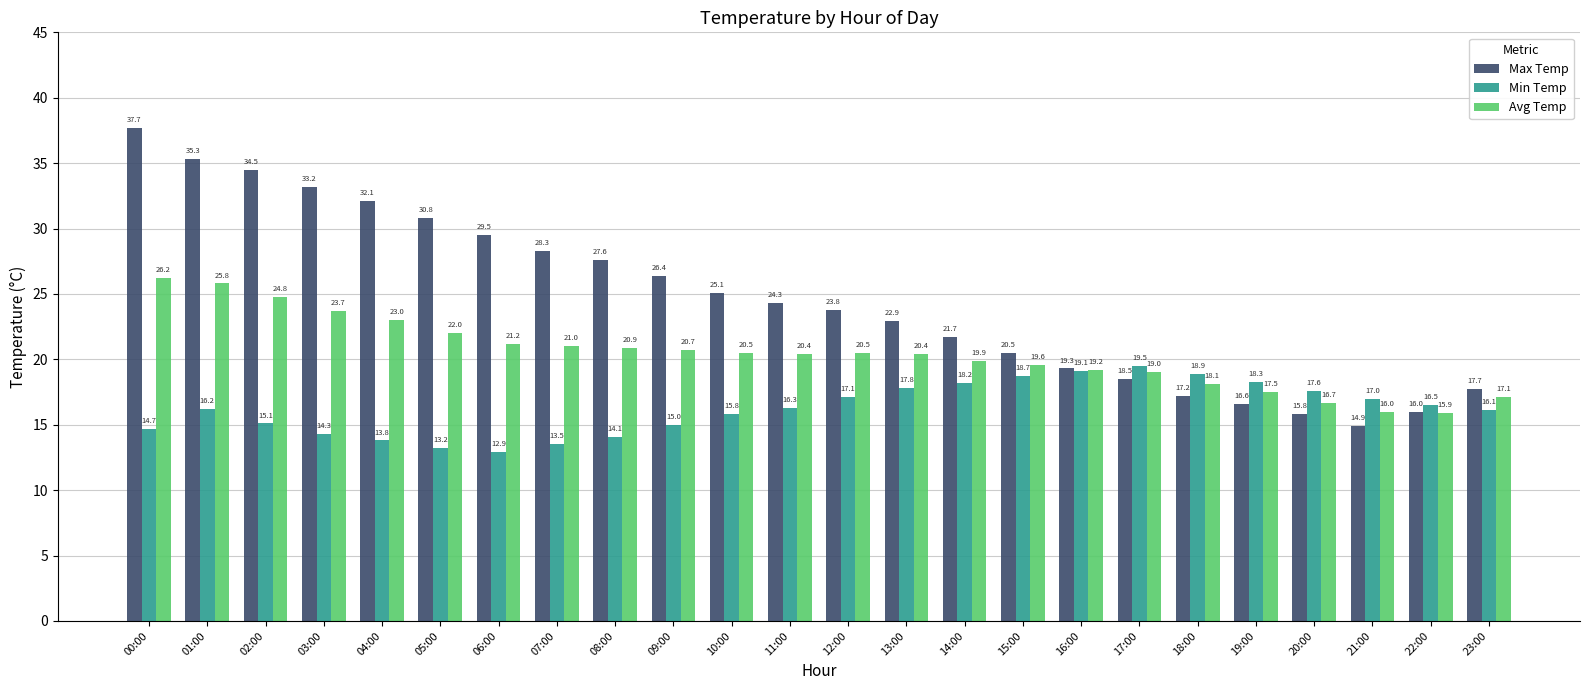

What is the average value of the Min Temp series?

16.2